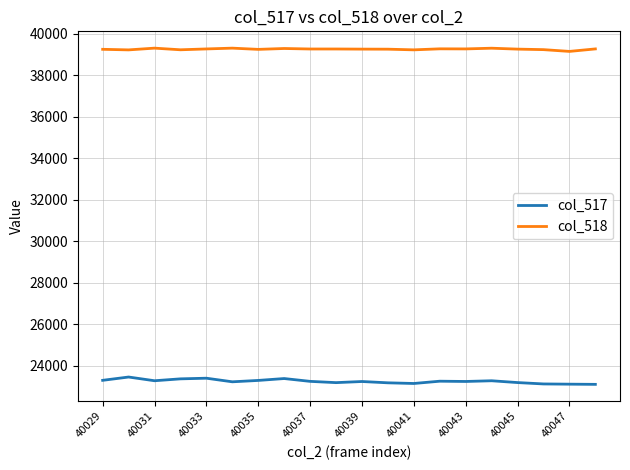

Rank the series by their maximum value, from lowest to highest.

col_517, col_518